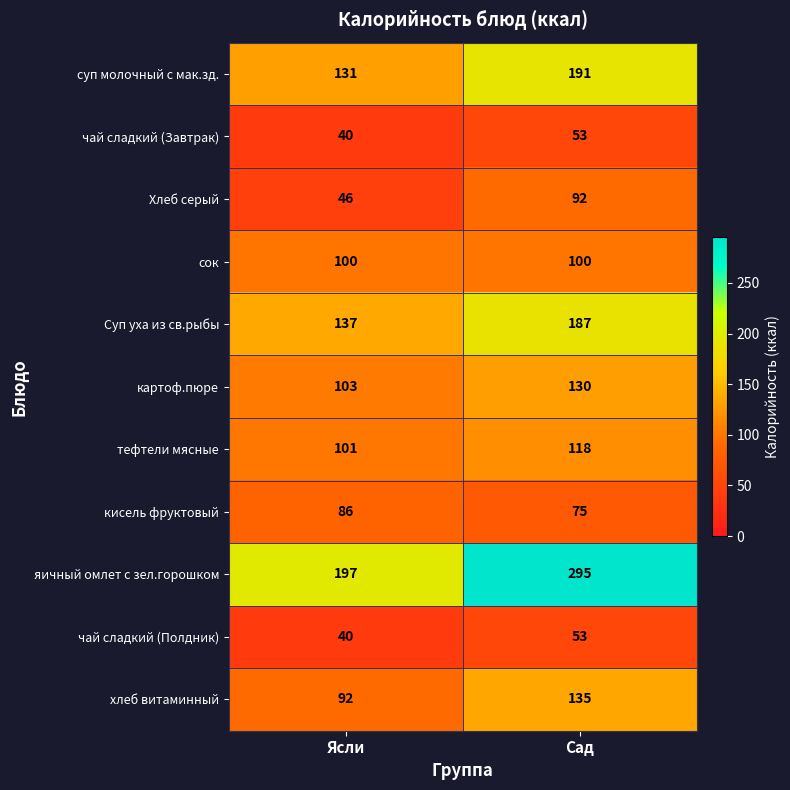

What is the approximate value of сок at Сад?

100